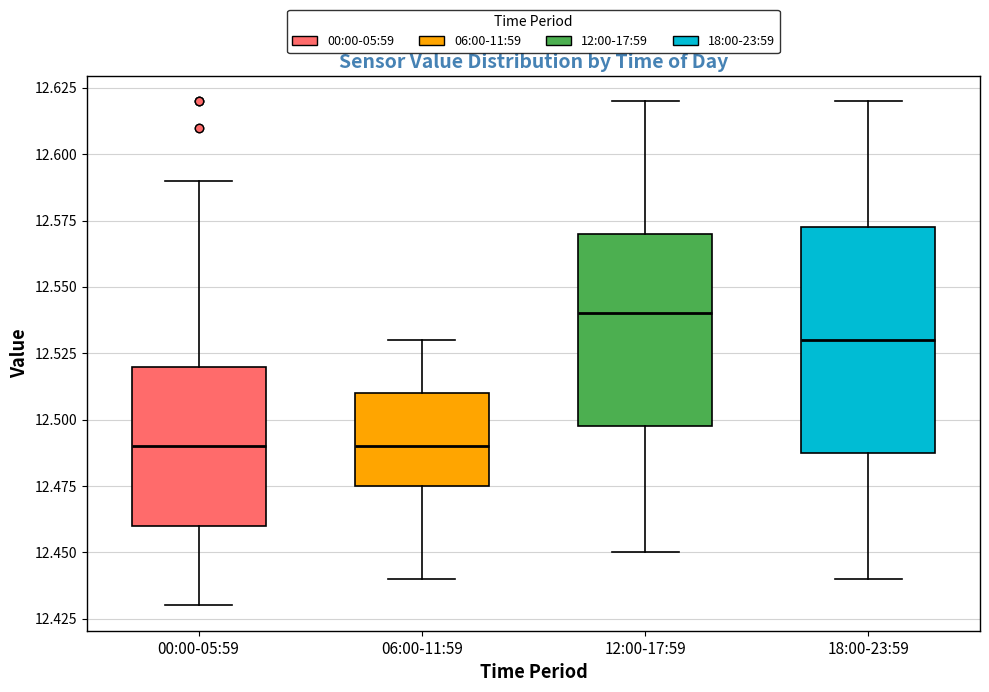

Reading left to right, transcribe this box plot: for each box, give where its median line is, the range the box spans, and where its two whiskers end, as read against the y-axis. The values are not printed on the chart, so give them approximately, as read against the axis.

00:00-05:59: median 12.490, box 12.460 to 12.520, whiskers 12.430 to 12.590
06:00-11:59: median 12.490, box 12.475 to 12.510, whiskers 12.440 to 12.530
12:00-17:59: median 12.540, box 12.500 to 12.570, whiskers 12.450 to 12.620
18:00-23:59: median 12.530, box 12.490 to 12.575, whiskers 12.440 to 12.620